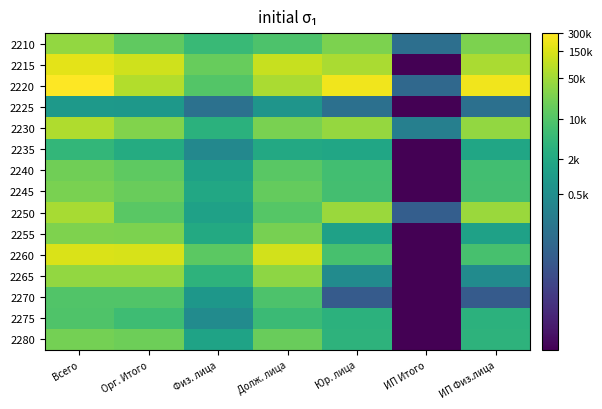

Reading right to left, extract all data points from this chart.

2210: ИП Физ.лица=10.1	ИП Итого=4.6	Юр. лица=10.1	Долж. лица=9.1	Физ. лица=8.5	Орг. Итого=9.5	Всего=10.5
2215: ИП Физ.лица=11.0	ИП Итого=0.0	Юр. лица=11.0	Долж. лица=11.6	Физ. лица=9.7	Орг. Итого=11.7	Всего=12.1
2220: ИП Физ.лица=12.3	ИП Итого=4.3	Юр. лица=12.3	Долж. лица=11.0	Физ. лица=9.2	Орг. Итого=11.1	Всего=12.6
2225: ИП Физ.лица=4.6	ИП Итого=0.0	Юр. лица=4.6	Долж. лица=6.6	Физ. лица=4.7	Орг. Итого=6.7	Всего=6.8
2230: ИП Физ.лица=10.6	ИП Итого=5.5	Юр. лица=10.6	Долж. лица=10.1	Физ. лица=8.1	Орг. Итого=10.2	Всего=11.1
2235: ИП Физ.лица=7.5	ИП Итого=0.0	Юр. лица=7.5	Долж. лица=7.6	Физ. лица=5.9	Орг. Итого=7.8	Всего=8.3
2240: ИП Физ.лица=8.8	ИП Итого=0.0	Юр. лица=8.8	Долж. лица=9.4	Физ. лица=7.2	Орг. Итого=9.5	Всего=9.9
2245: ИП Физ.лица=8.9	ИП Итого=0.0	Юр. лица=8.9	Долж. лица=9.6	Физ. лица=7.6	Орг. Итого=9.7	Всего=10.1
2250: ИП Физ.лица=10.7	ИП Итого=3.8	Юр. лица=10.7	Долж. лица=9.3	Физ. лица=7.2	Орг. Итого=9.4	Всего=10.9
2255: ИП Физ.лица=7.2	ИП Итого=0.0	Юр. лица=7.2	Долж. лица=10.0	Физ. лица=7.6	Орг. Итого=10.1	Всего=10.2
2260: ИП Физ.лица=8.9	ИП Итого=0.0	Юр. лица=8.9	Долж. лица=11.7	Физ. лица=9.4	Орг. Итого=11.8	Всего=11.9
2265: ИП Физ.лица=6.1	ИП Итого=0.0	Юр. лица=6.1	Долж. лица=10.4	Физ. лица=8.1	Орг. Итого=10.5	Всего=10.5
2270: ИП Физ.лица=3.6	ИП Итого=0.0	Юр. лица=3.6	Долж. лица=9.1	Физ. лица=6.7	Орг. Итого=9.2	Всего=9.2
2275: ИП Физ.лица=8.1	ИП Итого=0.0	Юр. лица=8.1	Долж. лица=8.6	Физ. лица=6.1	Орг. Итого=8.7	Всего=9.1
2280: ИП Физ.лица=8.1	ИП Итого=0.0	Юр. лица=8.1	Долж. лица=9.7	Физ. лица=7.3	Орг. Итого=9.8	Всего=10.0